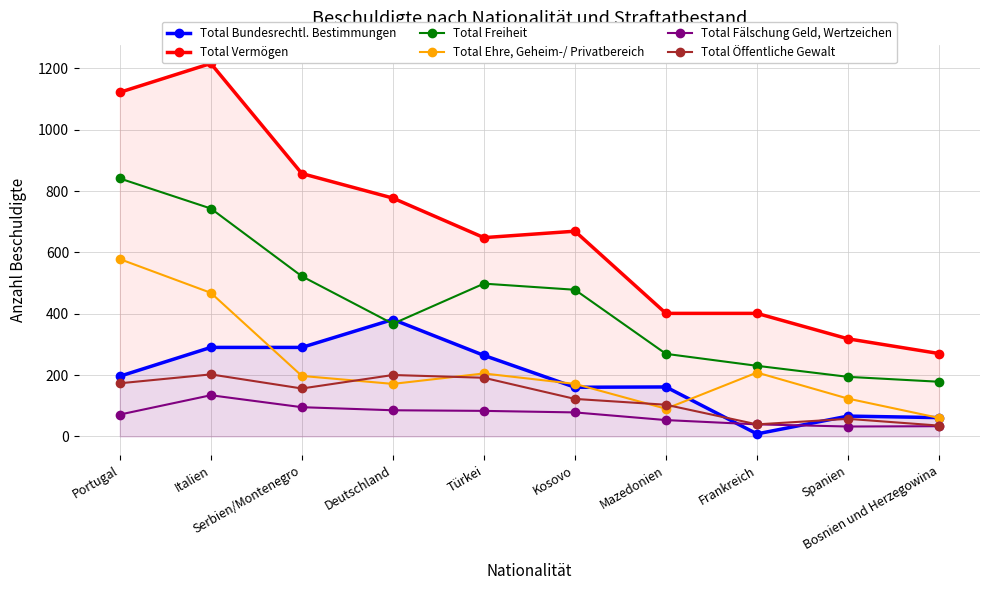

What is the total value across all series at Serbien/Montenegro?

2117